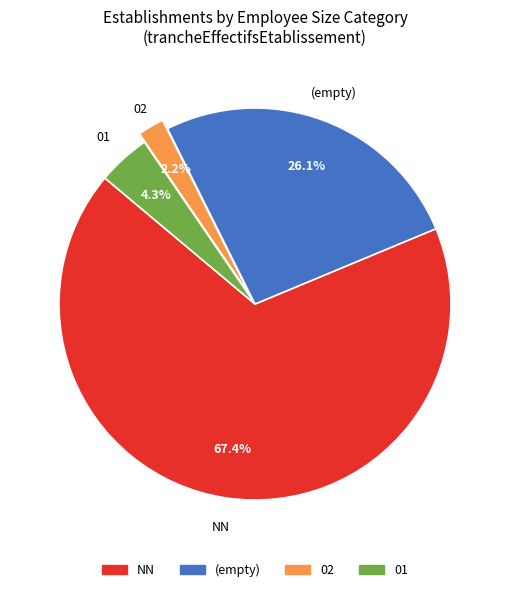

Which slice is the largest?

NN